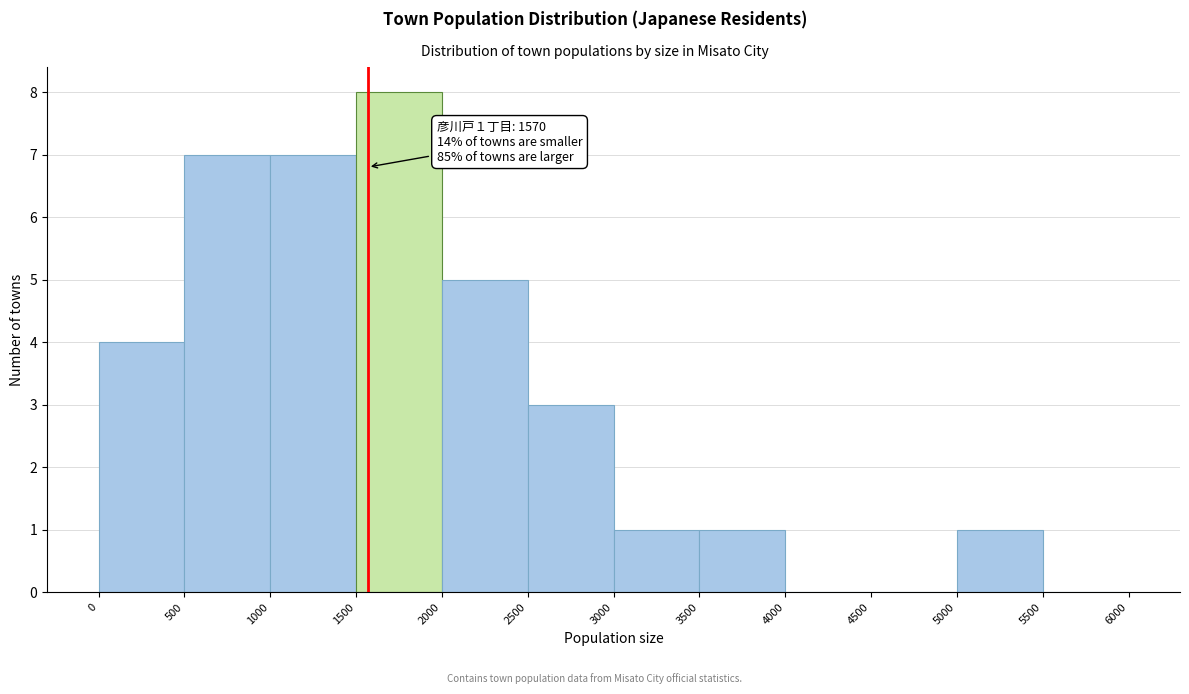

Over which range of the x-axis is the bar tallest?

1500 to 2000